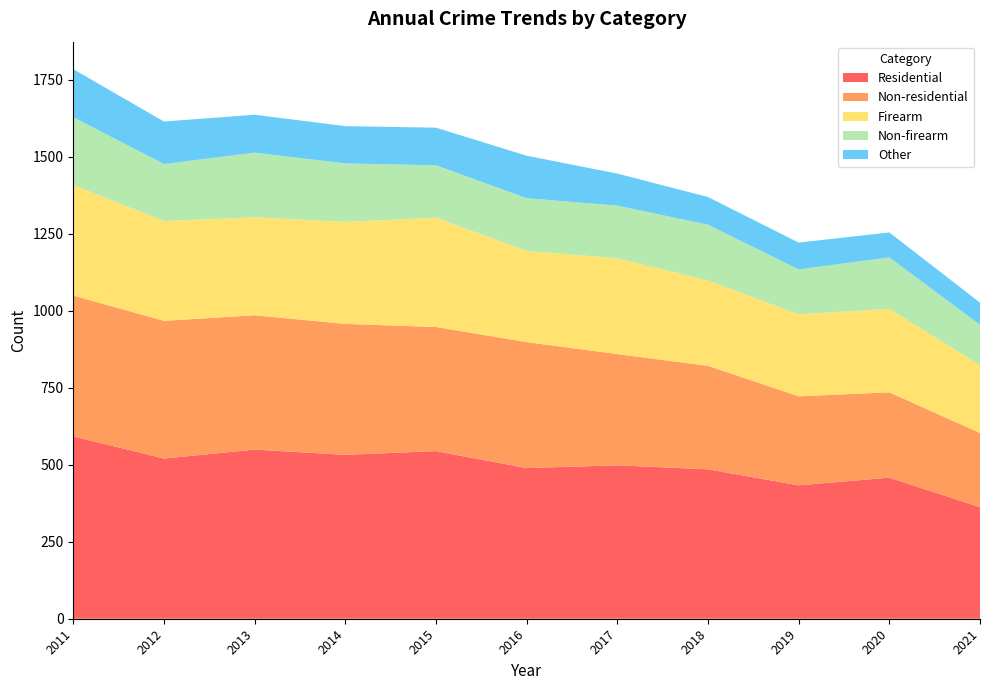

Reading left to right, extract all data points from this chart.

Residential: 2011=592	2012=520	2013=549	2014=532	2015=544	2016=489	2017=498	2018=485	2019=433	2020=458	2021=362
Non-residential: 2011=457	2012=447	2013=436	2014=425	2015=403	2016=409	2017=361	2018=336	2019=289	2020=277	2021=241
Firearm: 2011=359	2012=324	2013=318	2014=331	2015=355	2016=296	2017=311	2018=277	2019=266	2020=271	2021=220
Non-firearm: 2011=220	2012=185	2013=210	2014=190	2015=170	2016=171	2017=171	2018=181	2019=146	2020=167	2021=131
Other: 2011=156	2012=138	2013=123	2014=121	2015=122	2016=138	2017=104	2018=90	2019=87	2020=81	2021=72